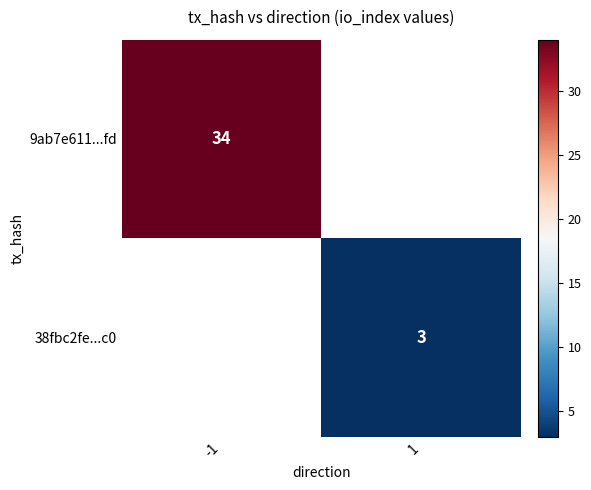

The 9ab7e611...fd series shows 55 at -1. True or false?

False